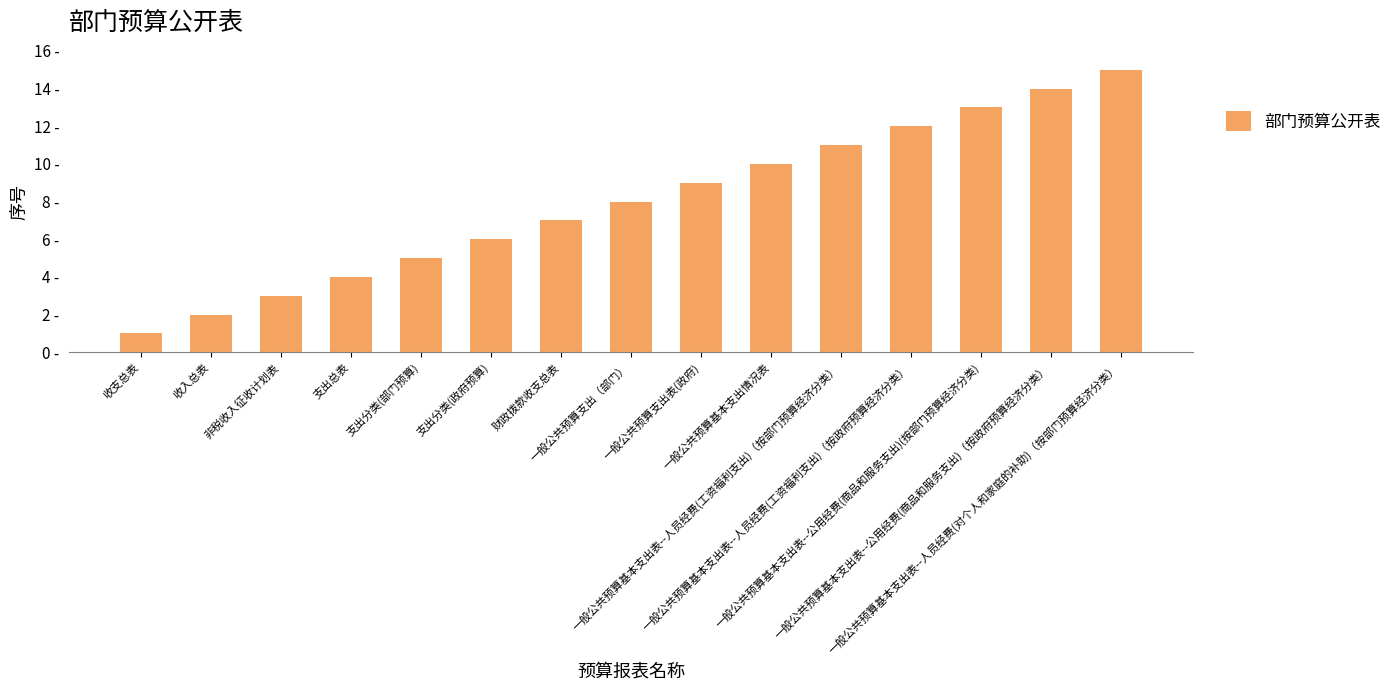

Are the bars horizontal?

No